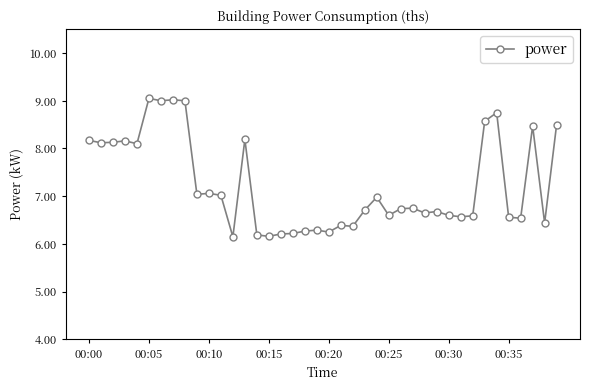

Does the chart display data point markers on the line(s)?

Yes